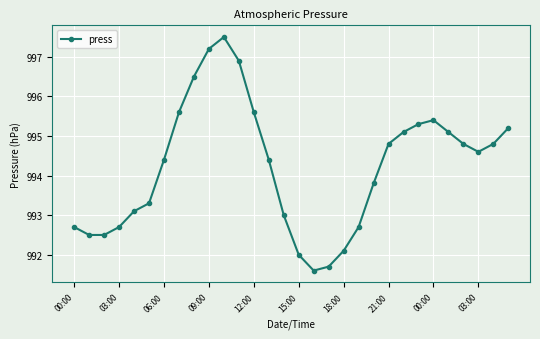

What is the smallest value displayed?

991.6